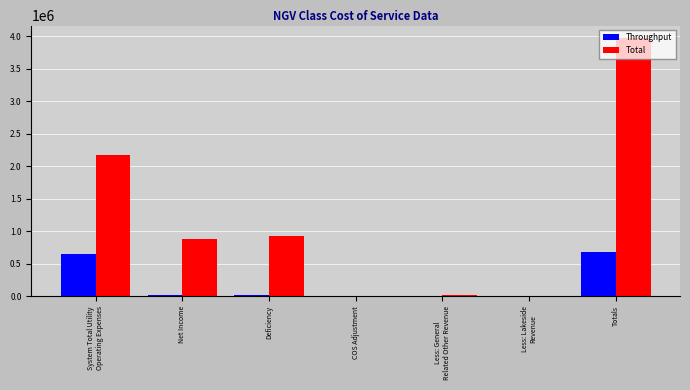

What is the sum of the Total values at Totals and Deficiency?

4890094.1